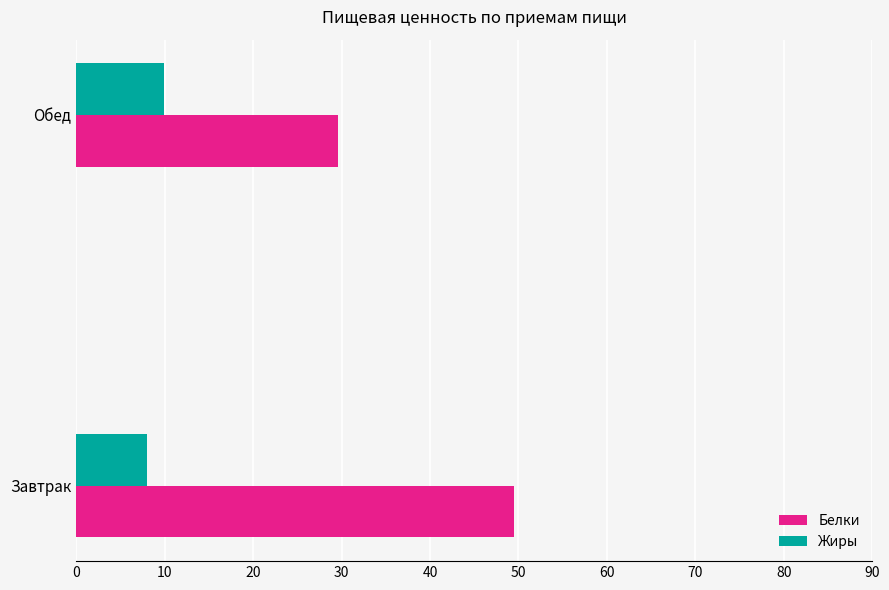

At which category is the sum across all series the highest?

Завтрак